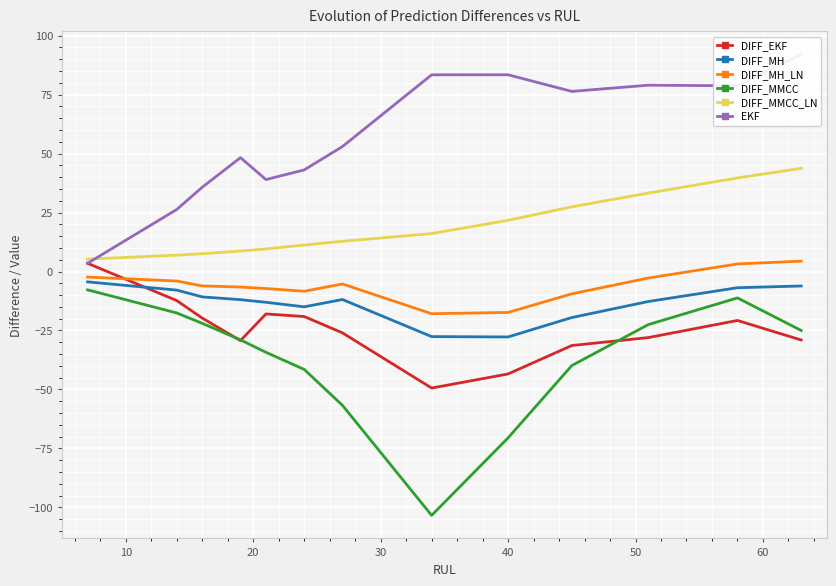

Is the value of EKF at 30 greater than the value of DIFF_MMCC at 12?

Yes